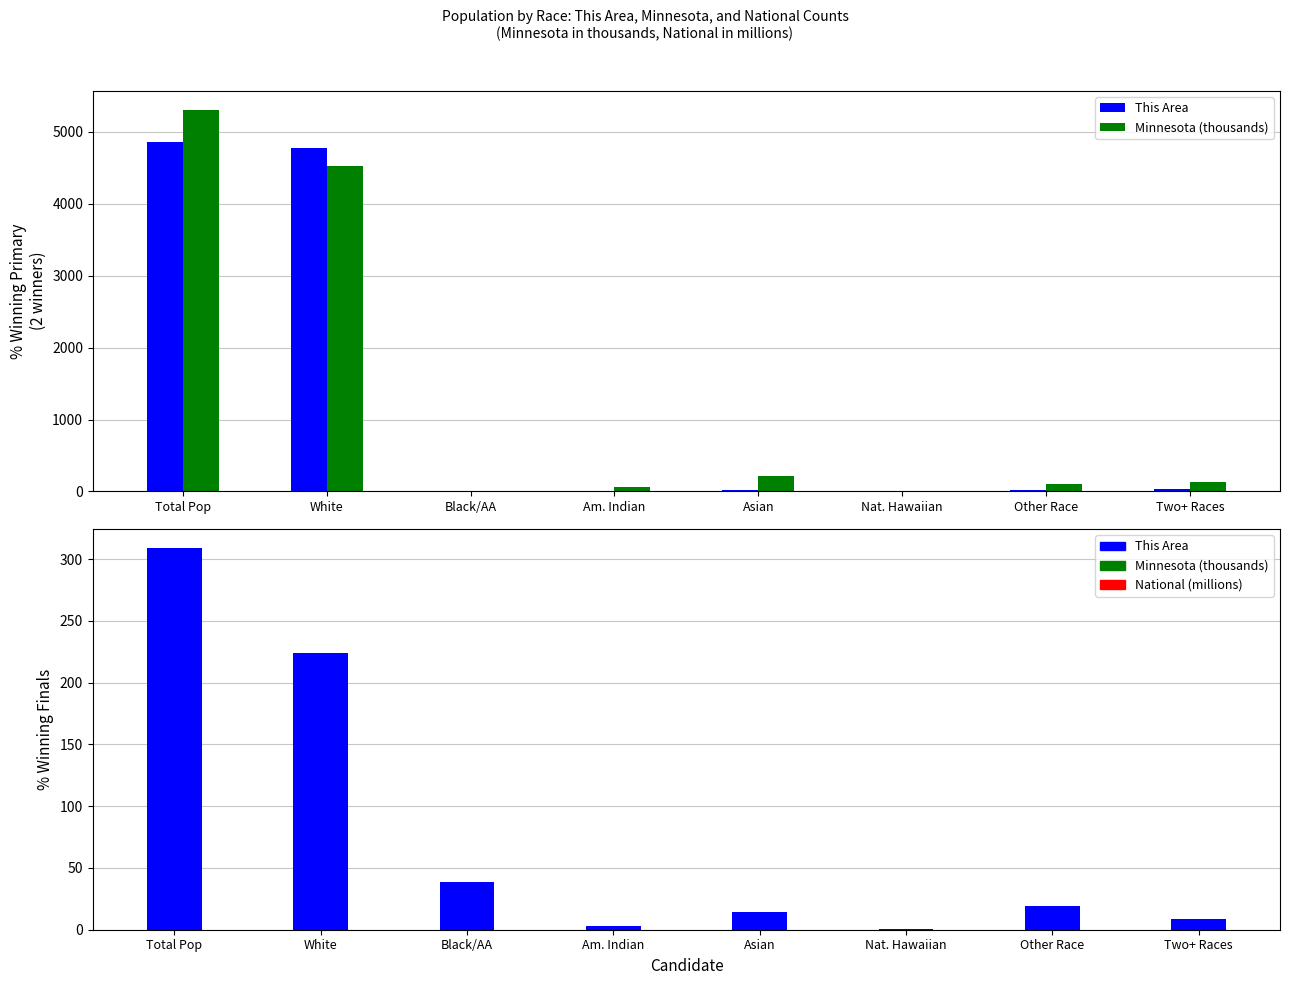

What is the sum of the This Area values at Black/AA and Other Race?

26.0